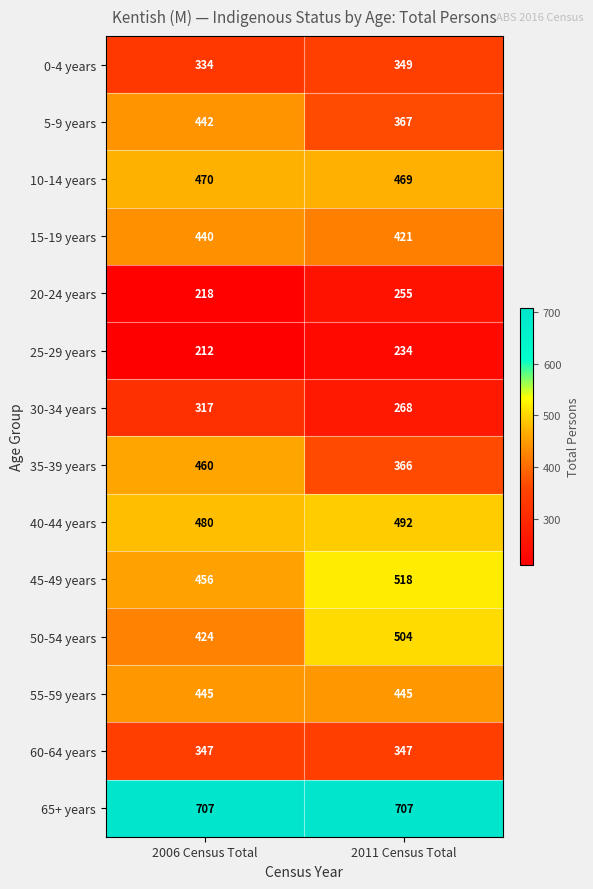

At 2006 Census Total, list the series in order from largest to smallest.

65+ years, 40-44 years, 10-14 years, 35-39 years, 45-49 years, 55-59 years, 5-9 years, 15-19 years, 50-54 years, 60-64 years, 0-4 years, 30-34 years, 20-24 years, 25-29 years